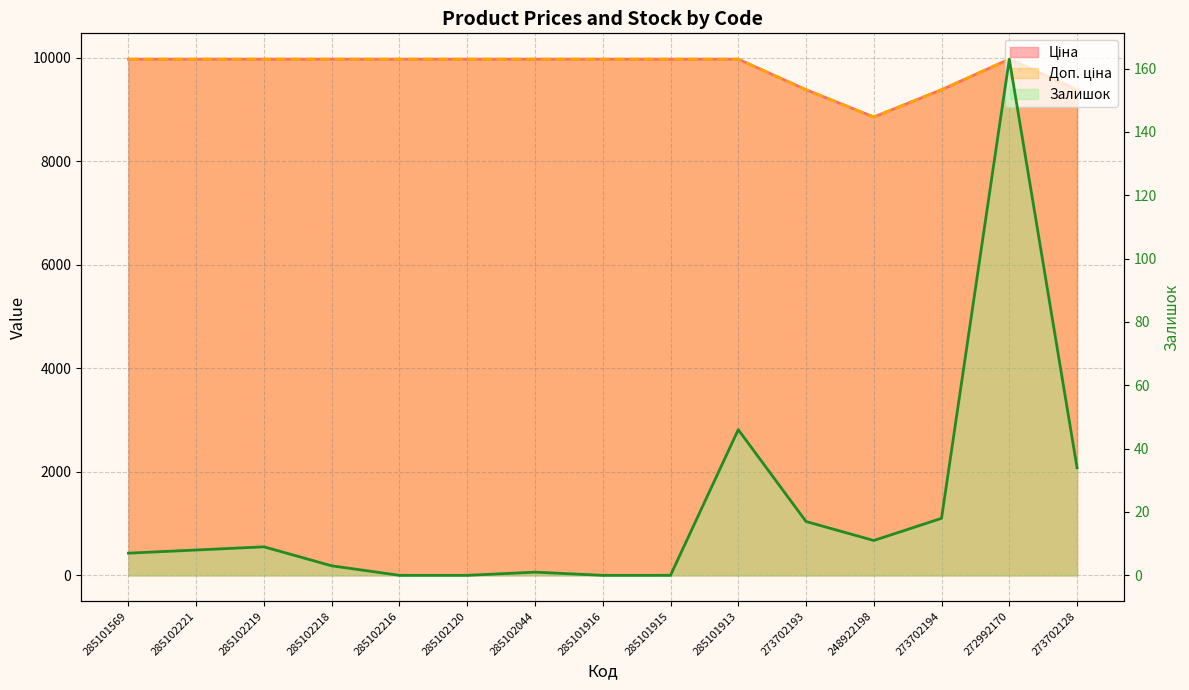

How many lines are shown in the chart?

3